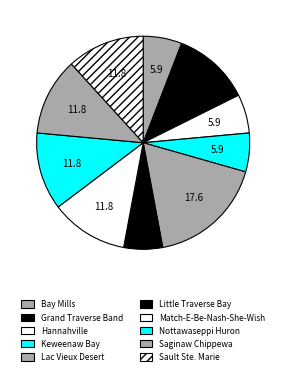

Rank the categories by value from highest to lowest.

Lac Vieux Desert Band of Lake Superior, Grand Traverse Band of Ottawa & Chippewa, Match-E-Be-Nash-She-Wish Band, Nottawaseppi Huron Band of Potawatomi, Saginaw Chippewa Indian Tribe, Sault Ste. Marie Tribe of Chippewa, Bay Mills Chippewa Indian Community, Hannahville Indian Community, Keweenaw Bay Indian Community, Little Traverse Bay Band of Odawa